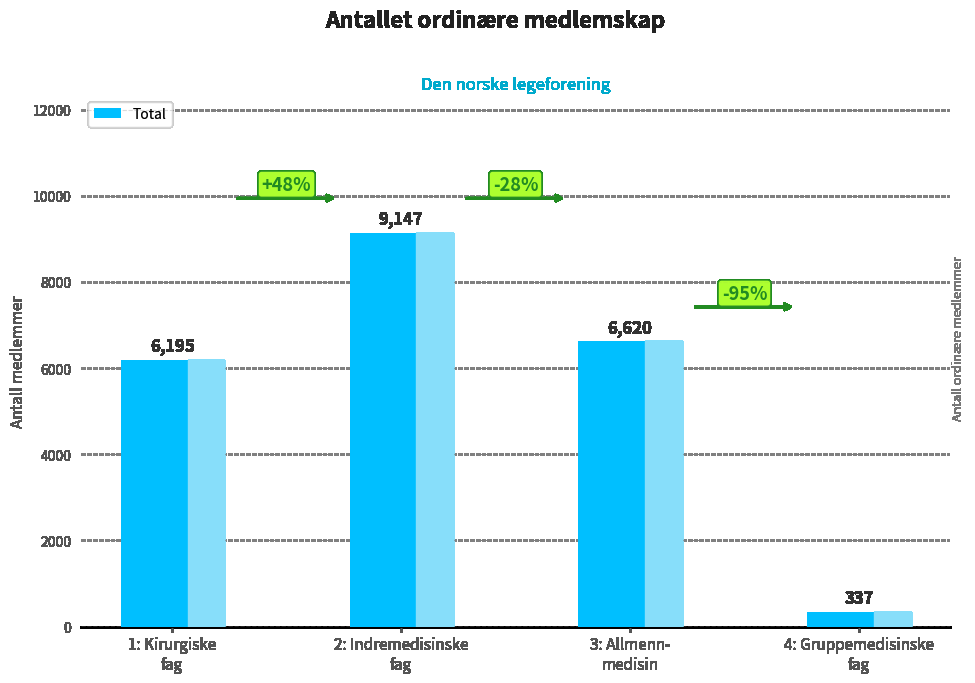

Between 3: Allmenn-
medisin and 4: Gruppemedisinske
fag, which is larger?

3: Allmenn-
medisin